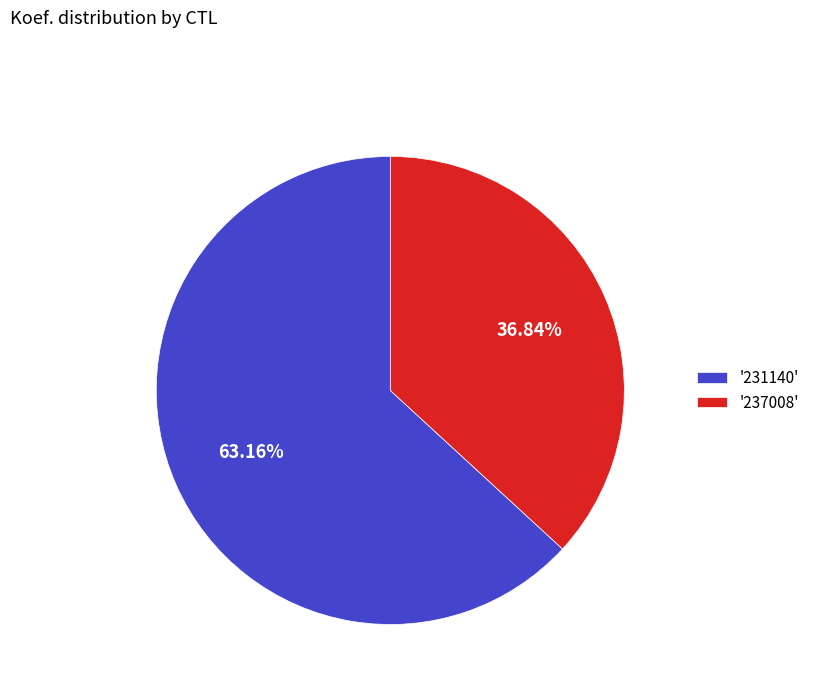

What is the largest slice in the pie chart?

'231140'